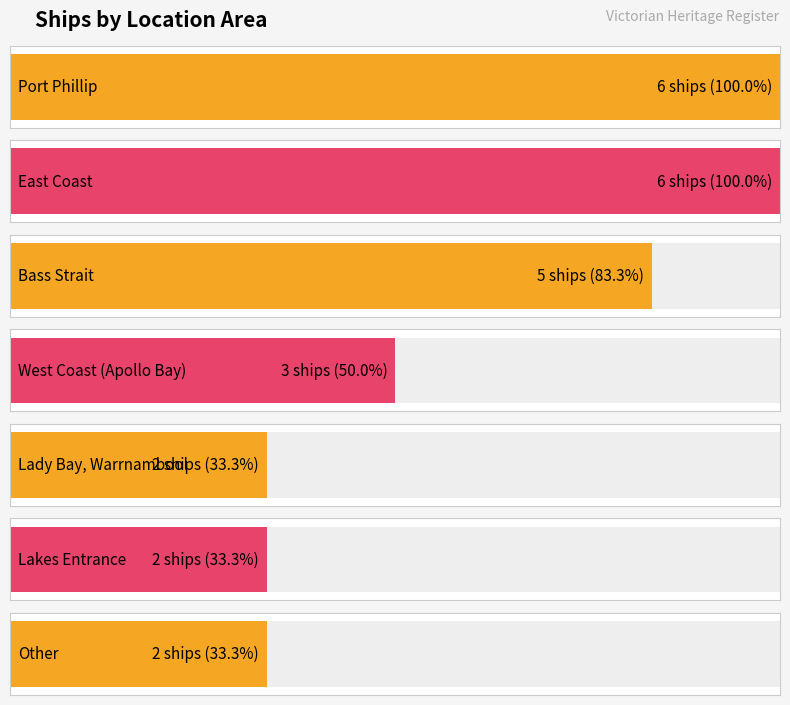

How many distinct data groups are displayed?

1